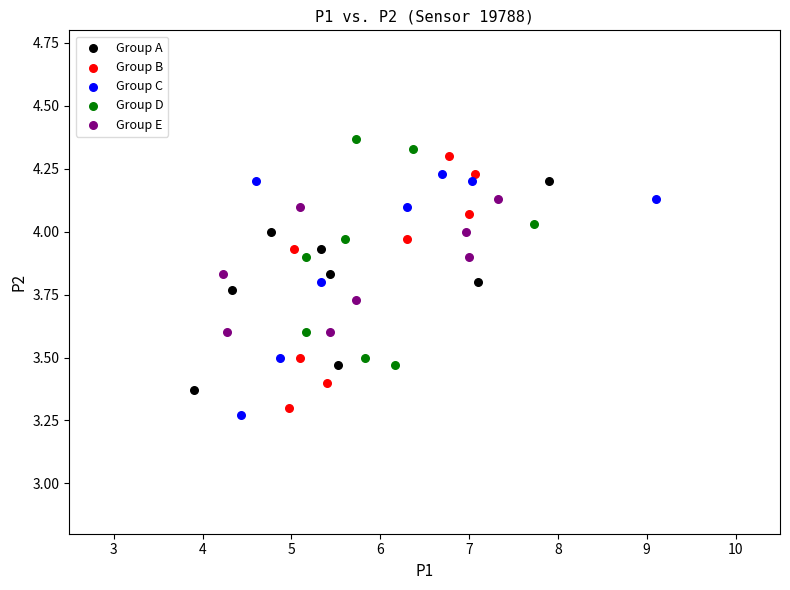

What are all the series names shown in the legend?

Group A, Group B, Group C, Group D, Group E